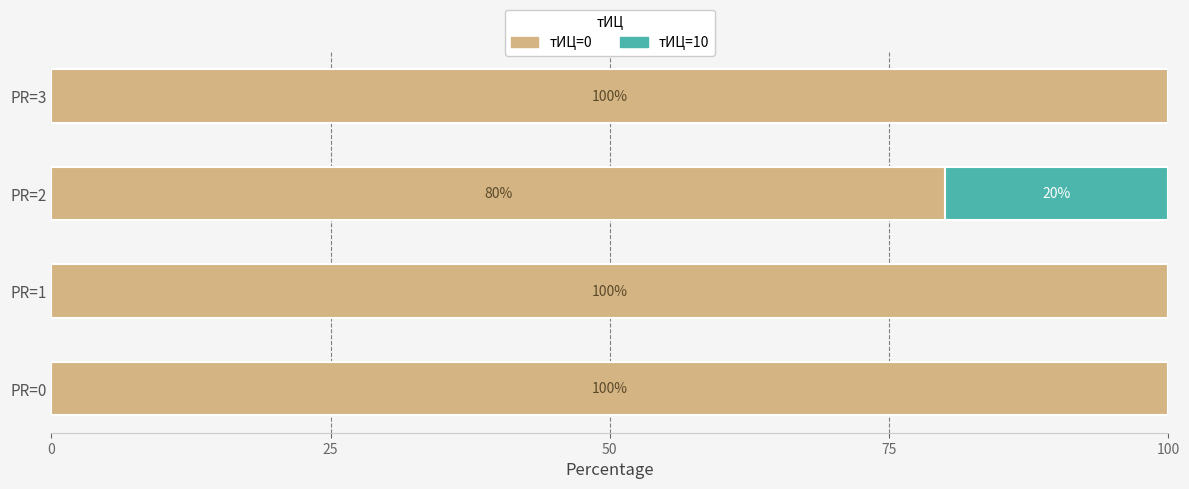

Count the number of categories in the chart.

4